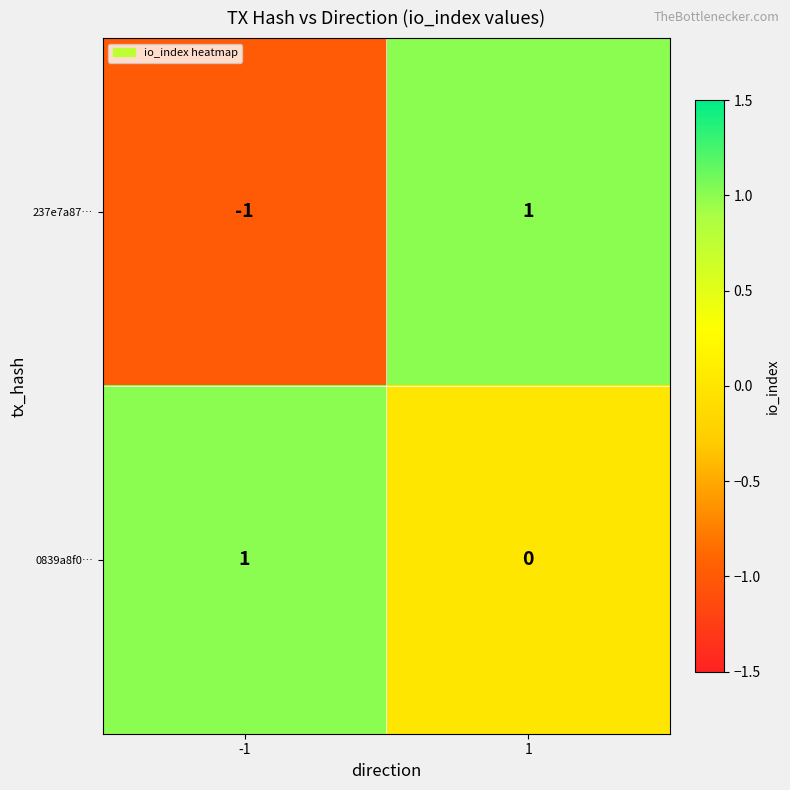

Reading left to right, transcribe all the data shown in this chart.

237e7a87…: -1=-1	1=1
0839a8f0…: -1=1	1=0